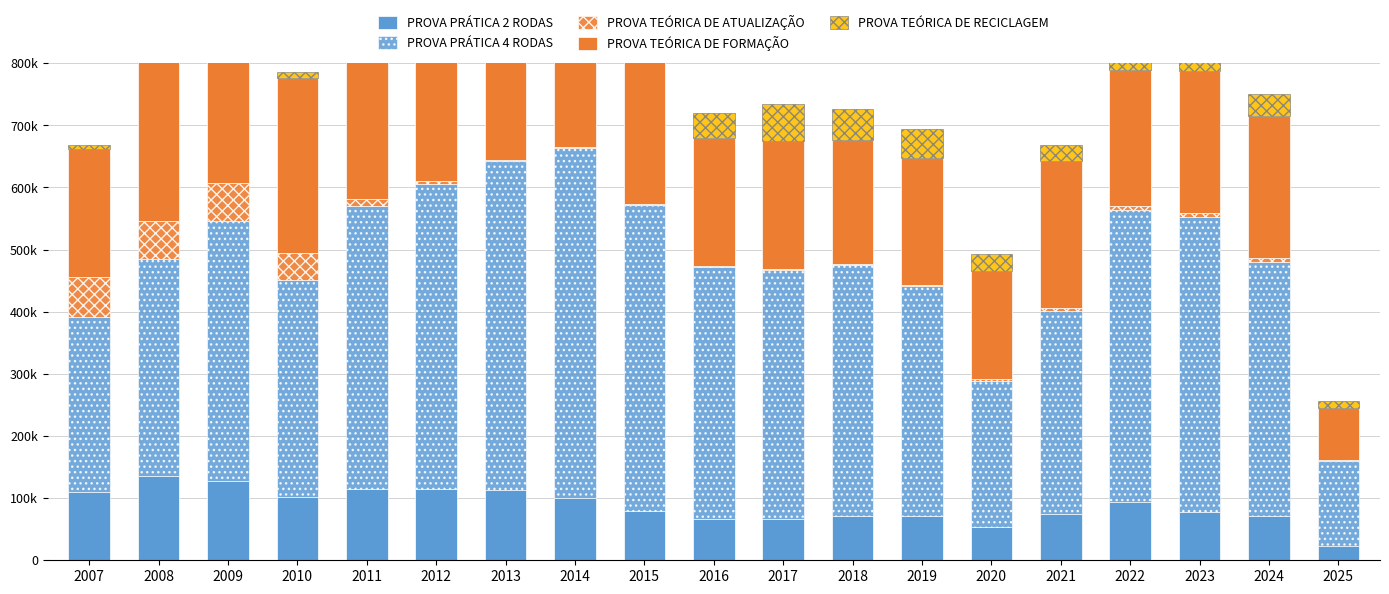

Reading left to right, what are all the values shown in this chart?

PROVA PRÁTICA 2 RODAS: 2007=110674	2008=134944	2009=127067	2010=101281	2011=114800	2012=114793	2013=113389	2014=99969	2015=78574	2016=66824	2017=67110	2018=71205	2019=71266	2020=54041	2021=75274	2022=94533	2023=77818	2024=70536	2025=23666
PROVA PRÁTICA 4 RODAS: 2007=280430	2008=349585	2009=419635	2010=349759	2011=455808	2012=491478	2013=528681	2014=562815	2015=493400	2016=405964	2017=399950	2018=404461	2019=369755	2020=235241	2021=325197	2022=469027	2023=475269	2024=409547	2025=135622
PROVA TEÓRICA DE ATUALIZAÇÃO: 2007=64217	2008=61004	2009=60424	2010=43995	2011=10895	2012=4791	2013=2327	2014=1839	2015=1409	2016=1149	2017=1322	2018=1576	2019=1915	2020=2580	2021=6032	2022=5962	2023=6278	2024=6386	2025=2492
PROVA TEÓRICA DE FORMAÇÃO: 2007=207117	2008=292986	2009=231502	2010=280652	2011=301305	2012=330765	2013=368704	2014=320792	2015=248298	2016=205155	2017=206100	2018=199182	2019=204932	2020=174429	2021=236155	2022=218720	2023=228033	2024=228545	2025=83565
PROVA TEÓRICA DE RECICLAGEM: 2007=5429	2008=5414	2009=6452	2010=9335	2011=18253	2012=19723	2013=23668	2014=21417	2015=25888	2016=41152	2017=60592	2018=49061	2019=45768	2020=27415	2021=26410	2022=23475	2023=31547	2024=34763	2025=10925